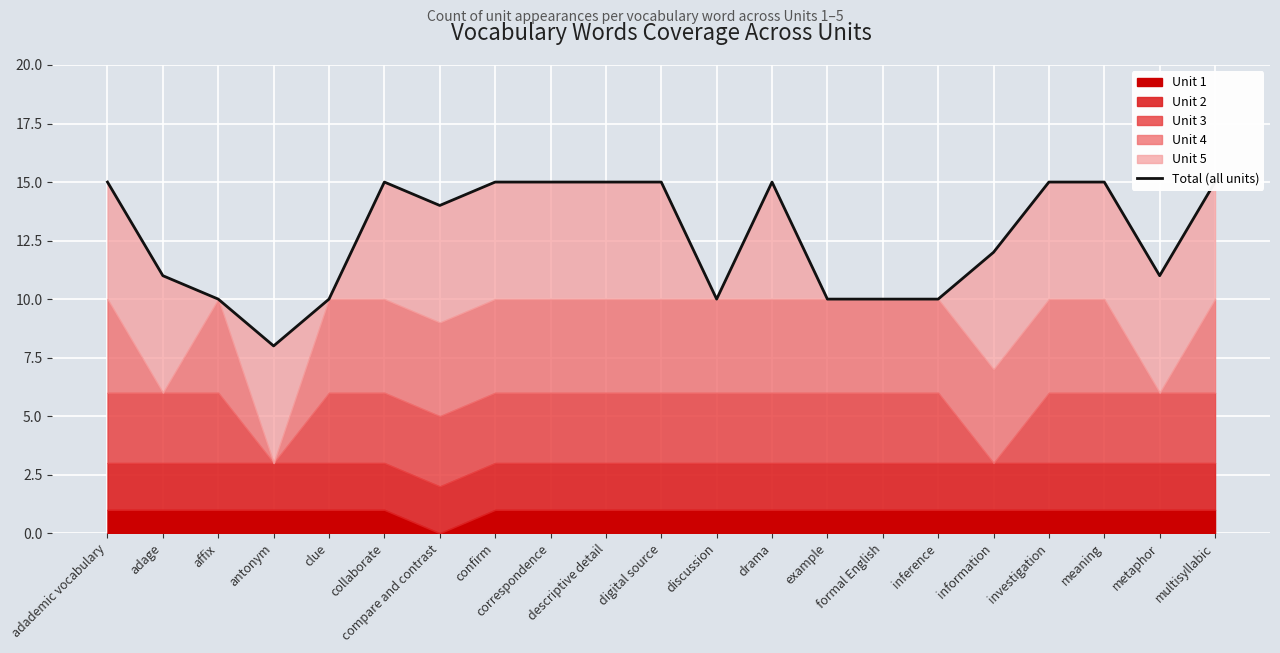

Reading right to left, list all the values displayed in this chart.

15	11	15	15	12	10	10	10	15	10	15	15	15	15	14	15	10	8	10	11	15